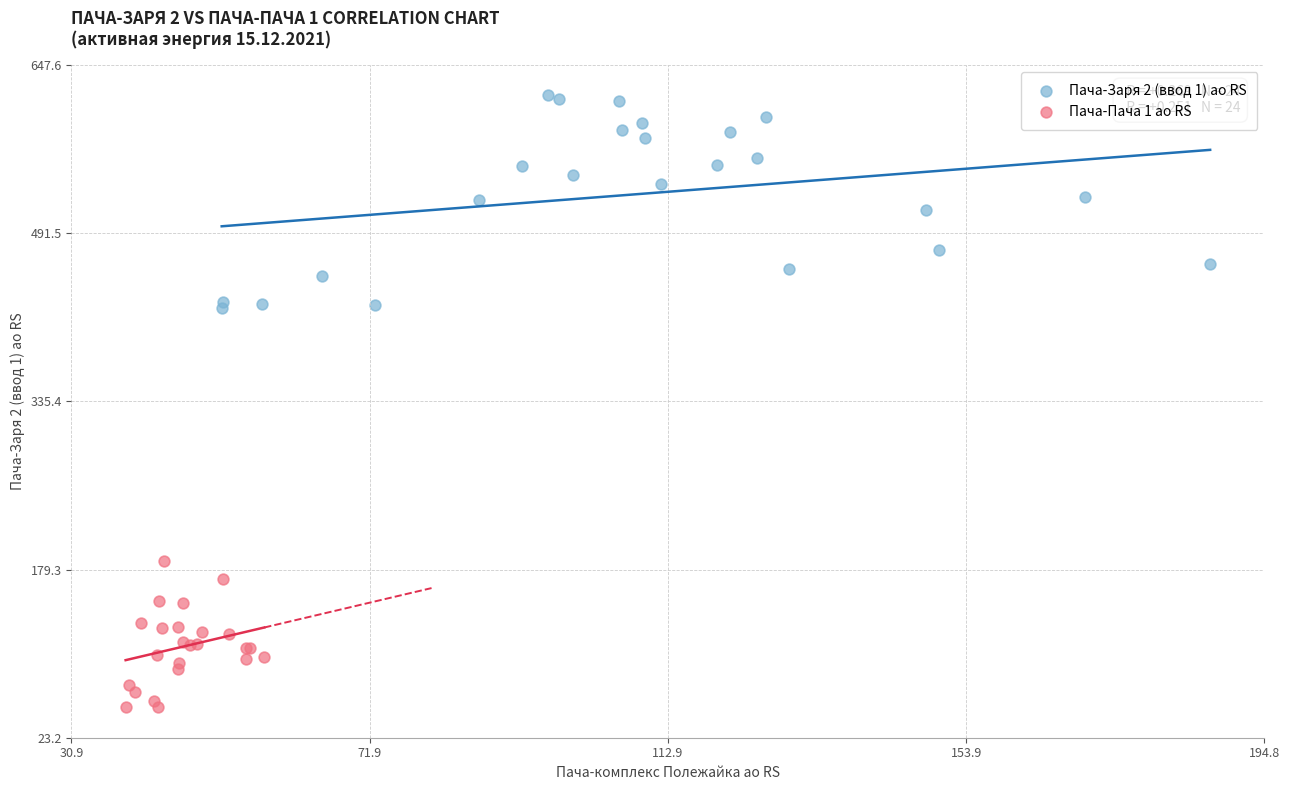

Which series has the widest spread of Y values?

Пача-Заря 2 (ввод 1) ао RS